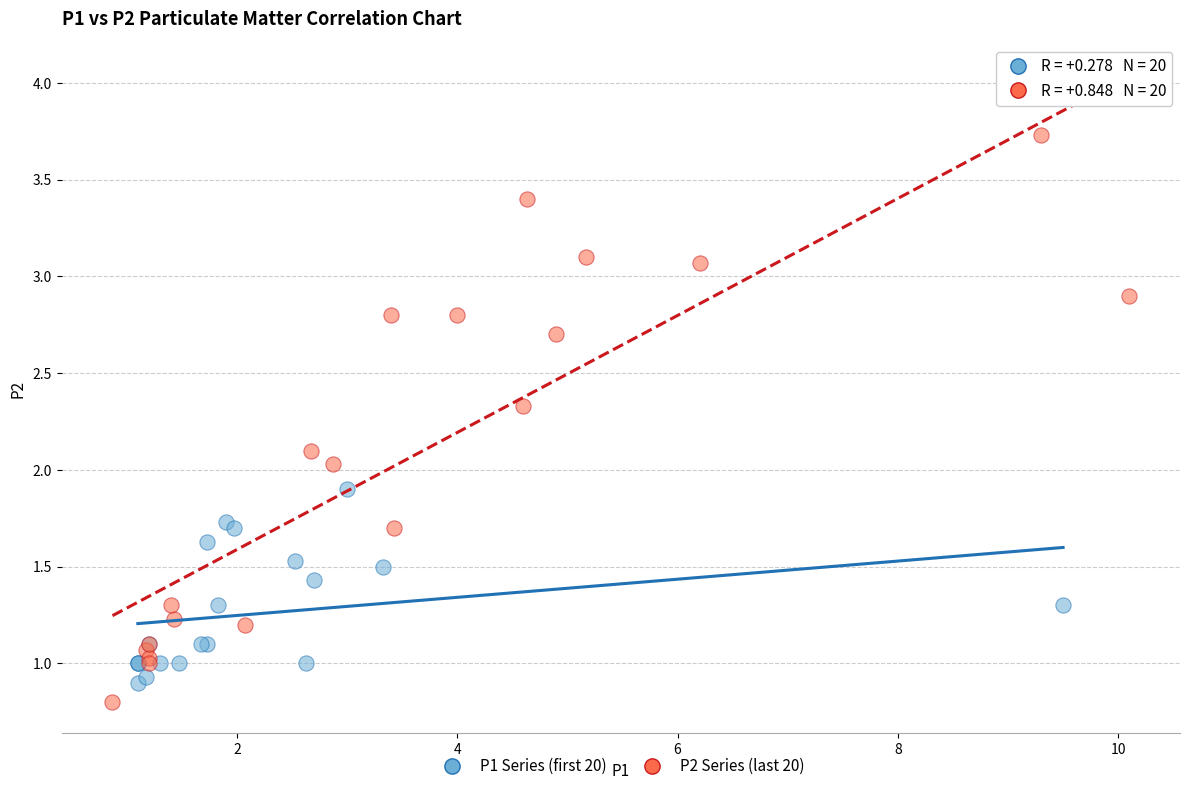

What are all the series names shown in the legend?

P1 Series (first 20), P2 Series (last 20)